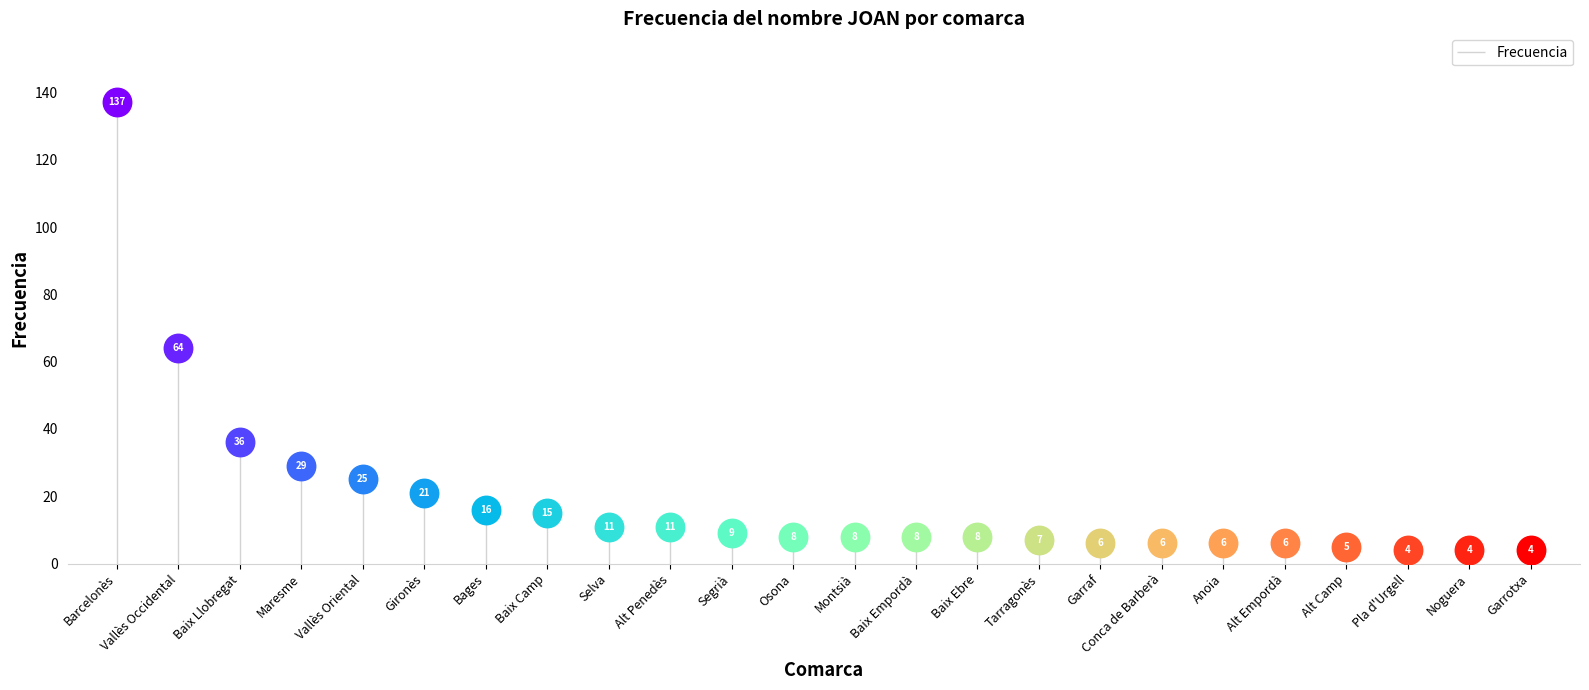

Which has a higher value, Segrià or Selva?

Selva